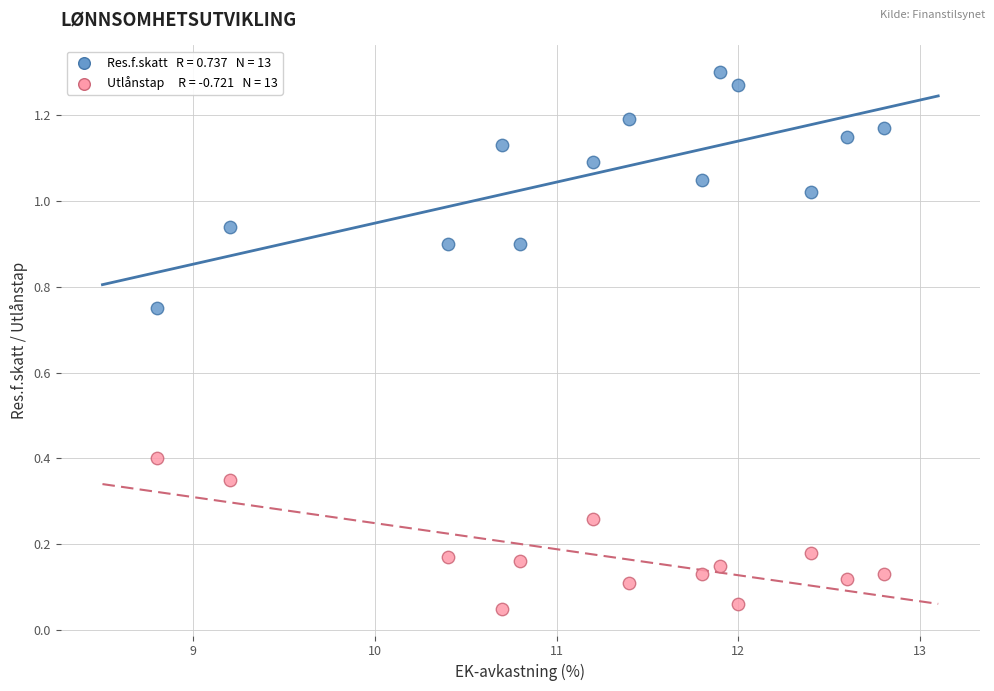

Across all data points, what is the range of X values (max minus min)?

4.0